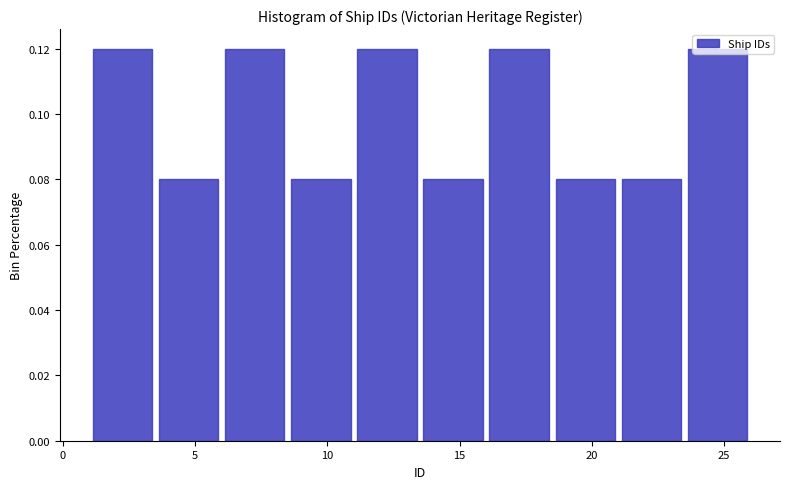

Reading left to right, list every bar in this chart as the range it spans on the x-axis followed by its height. The values are not printed on the chart, so give them approximately, as read against the axis.

1.0 to 3.5: 0.12
3.5 to 6.0: 0.08
6.0 to 8.5: 0.12
8.5 to 11.0: 0.08
11.0 to 13.5: 0.12
13.5 to 16.0: 0.08
16.0 to 18.5: 0.12
18.5 to 21.0: 0.08
21.0 to 23.5: 0.08
23.5 to 26.0: 0.12